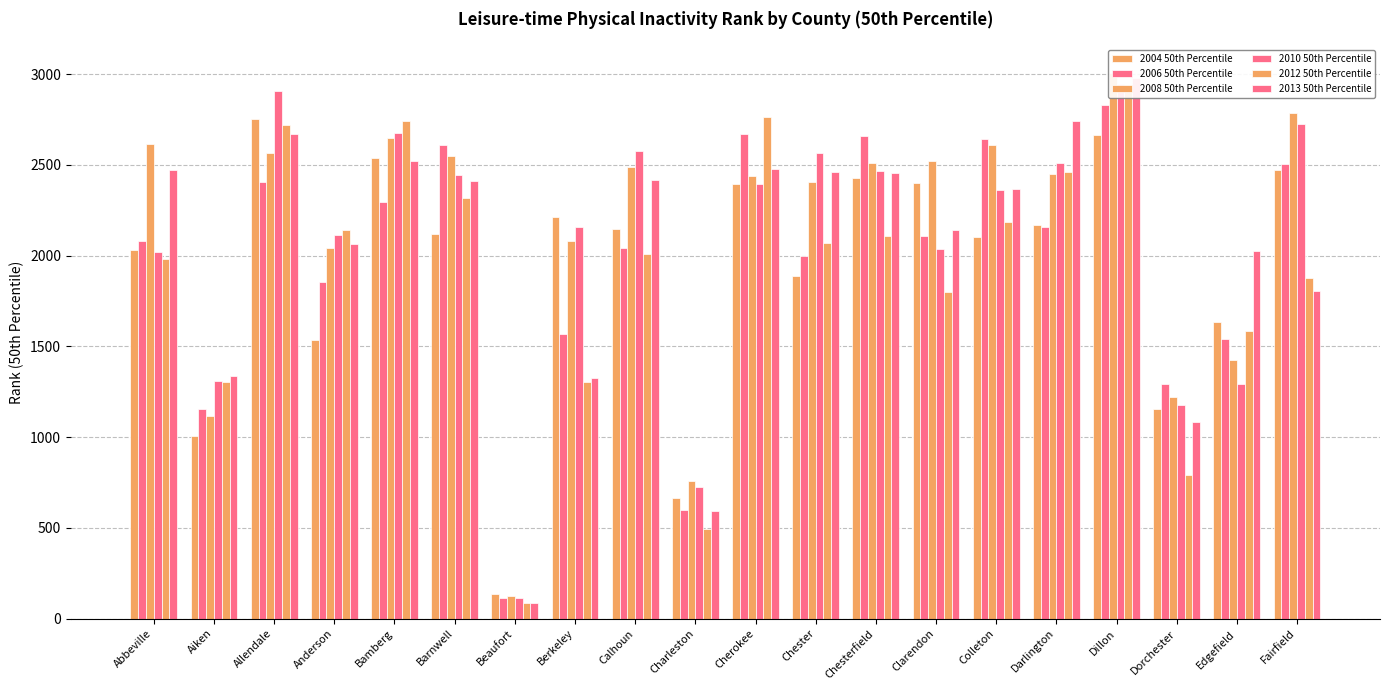

How many data points in 2013 50th Percentile are less than 2410?

10